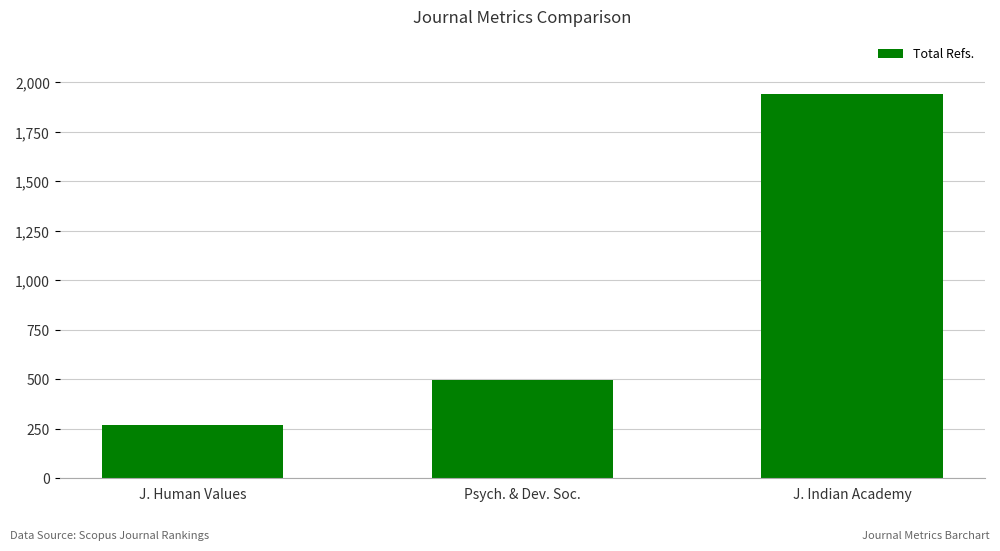

What is the value of the 2nd bar from the left?

498